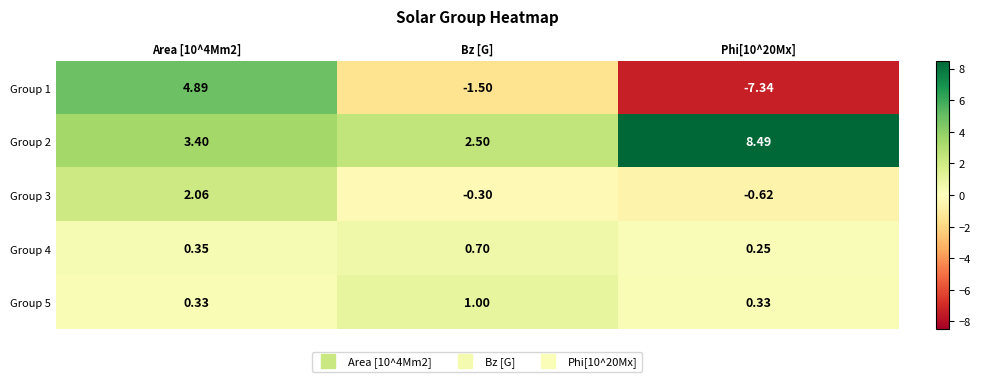

At which category is the sum across all series the highest?

Area [10^4Mm2]